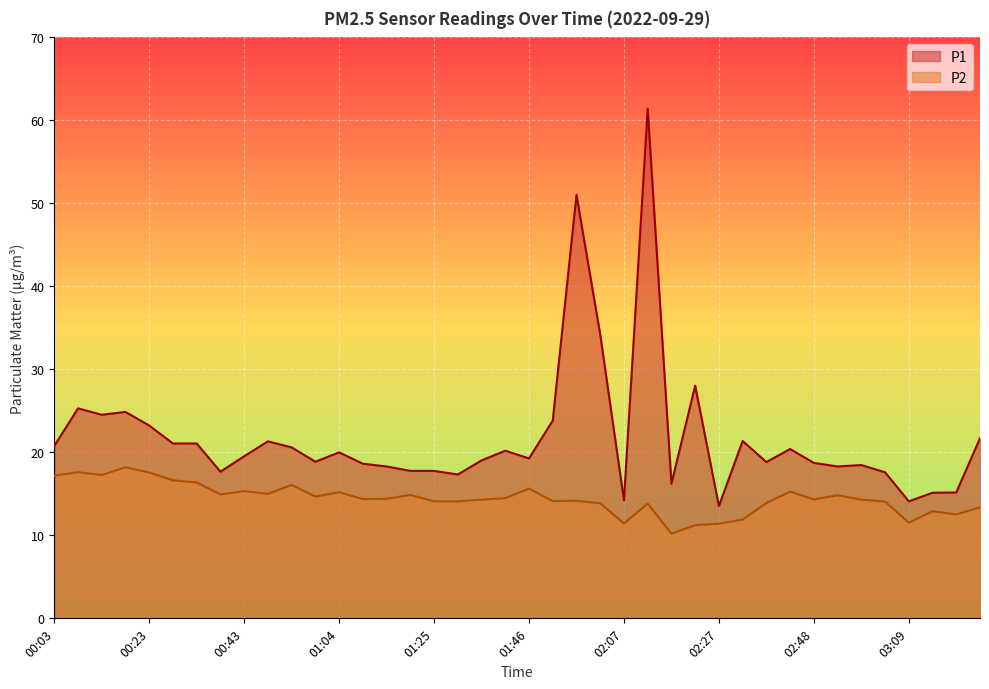

The value of P1 at 00:49 is 34.5. True or false?

False